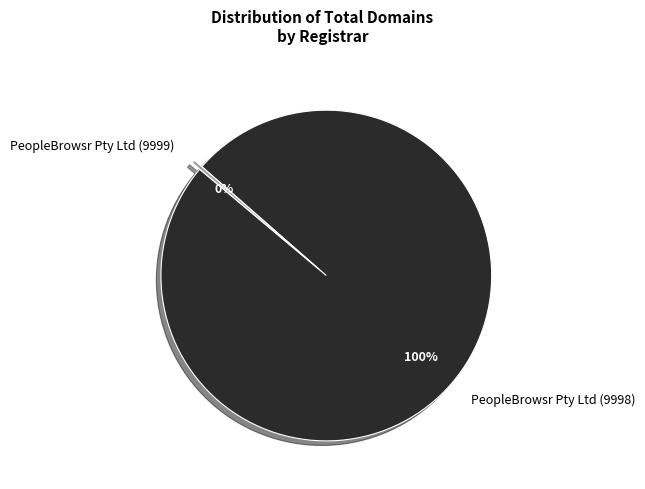

To the nearest percent, what is the average slice percentage?

50%